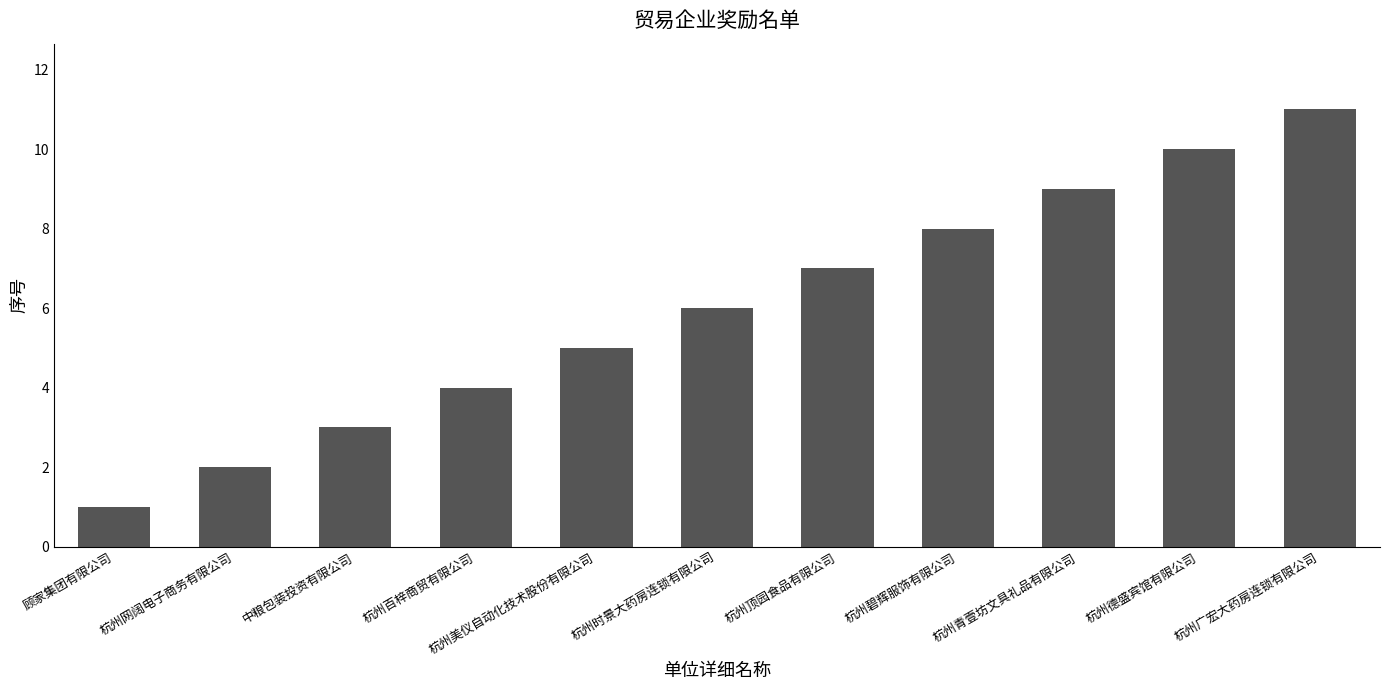

How many data points does each series have?

11